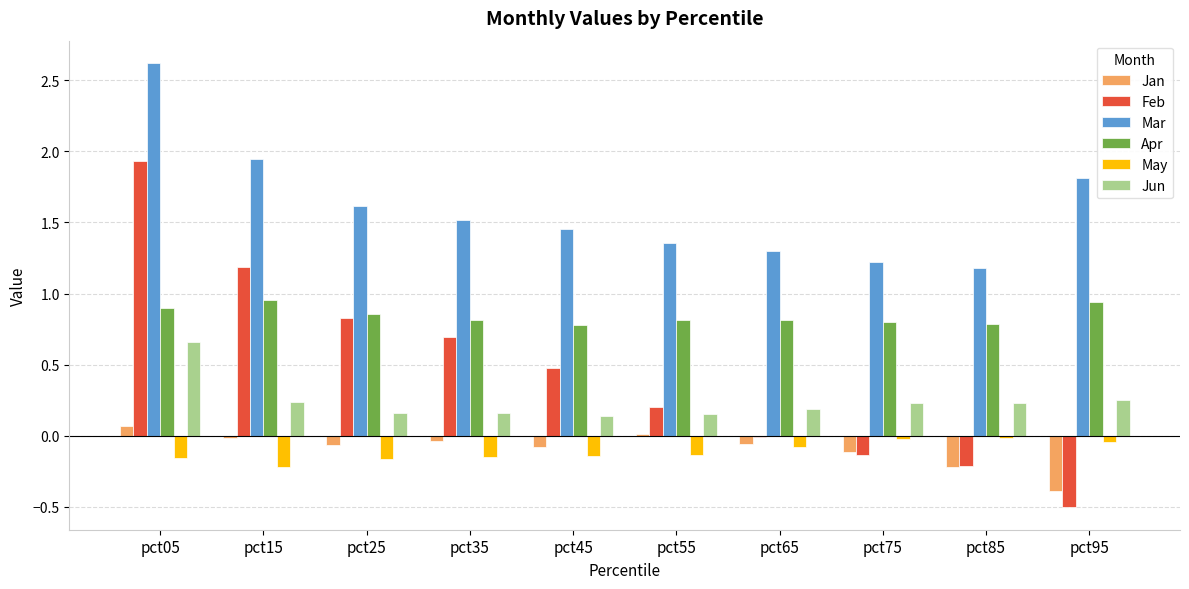

True or false: Apr has a value of 0.8 at pct75.

True